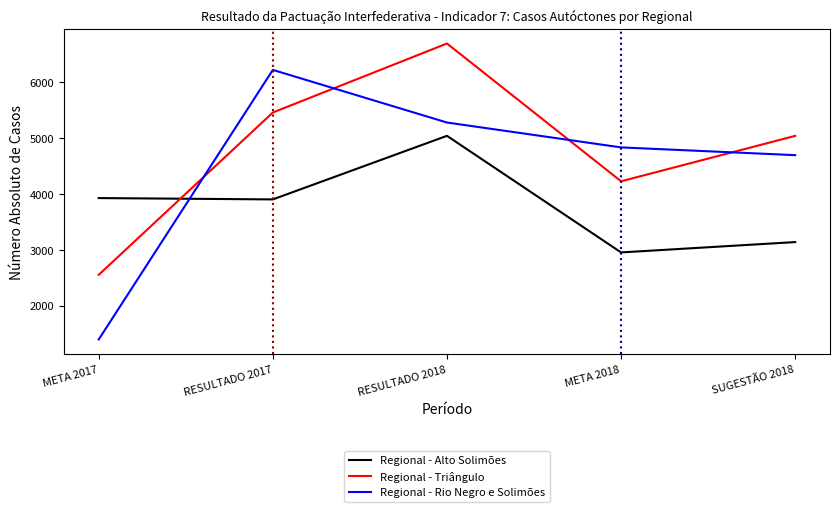

How many intersections are there between Regional - Triângulo and Regional - Rio Negro e Solimões?

4